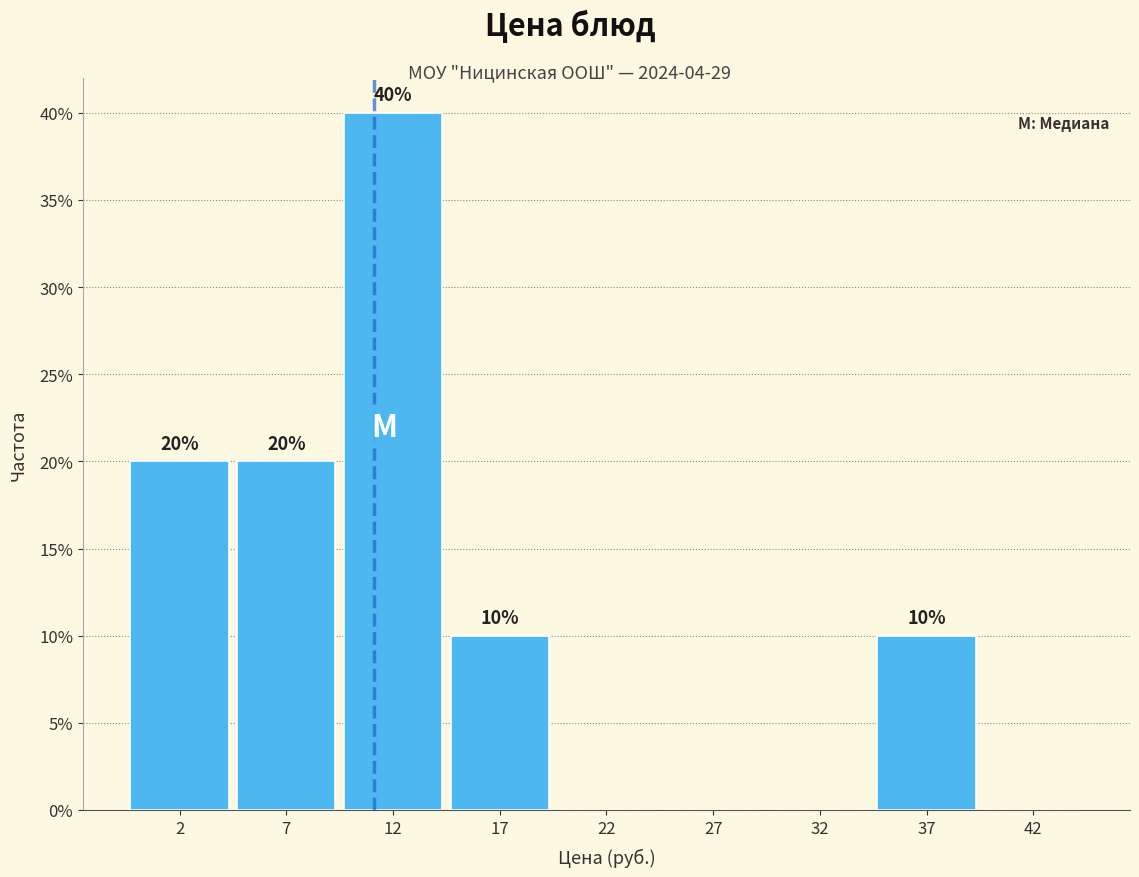

Reading left to right, transcribe all the data shown in this chart.

2=20	7=20	12=40	17=10	22=0	27=0	32=0	37=10	42=0